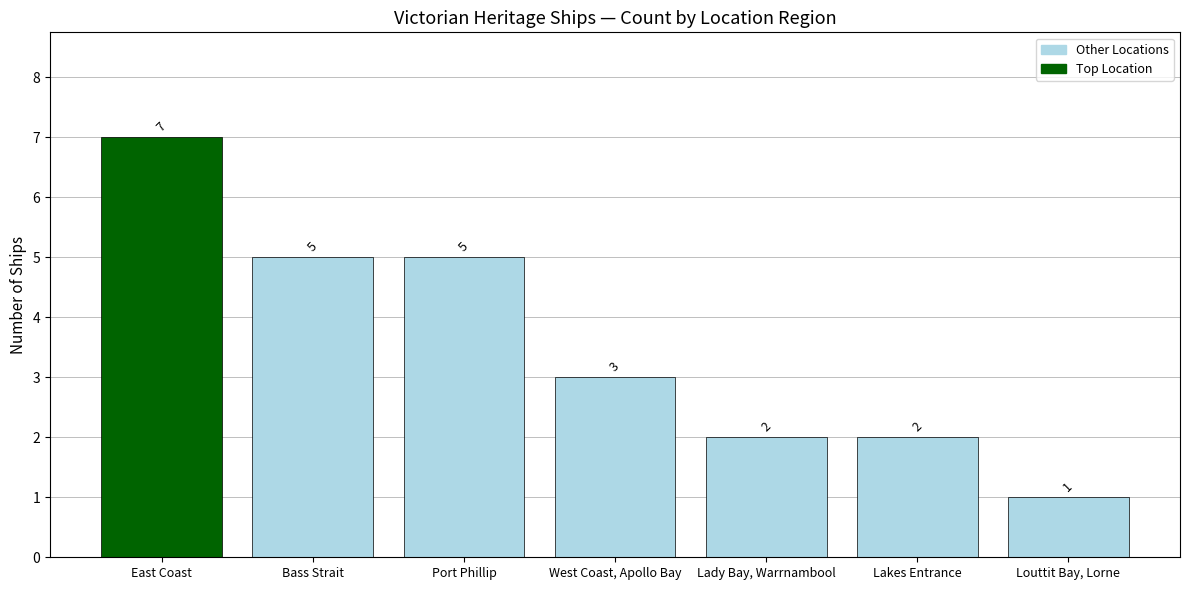

The value at West Coast, Apollo Bay is 5. True or false?

False